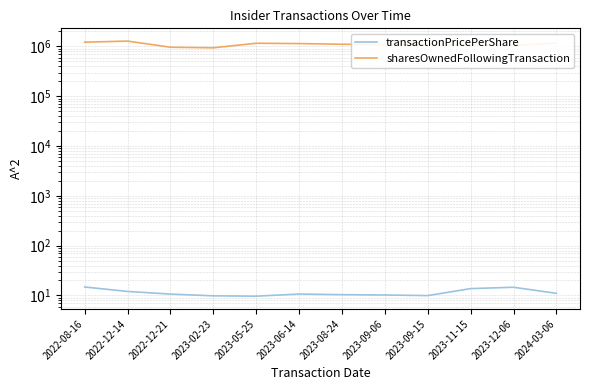

What are all the series names shown in the legend?

transactionPricePerShare, sharesOwnedFollowingTransaction